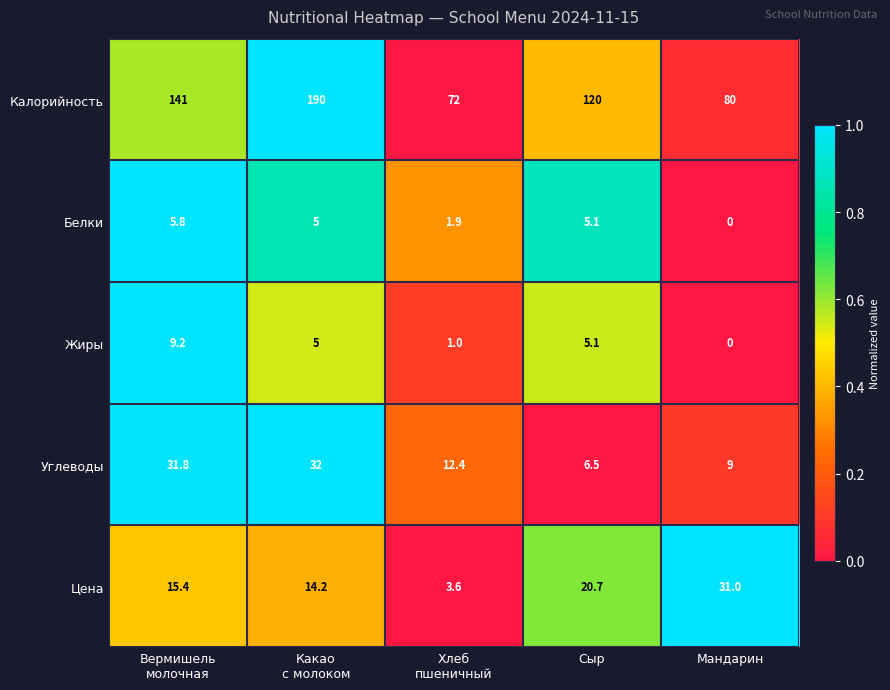

What is the total value across all series at Сыр?

157.4